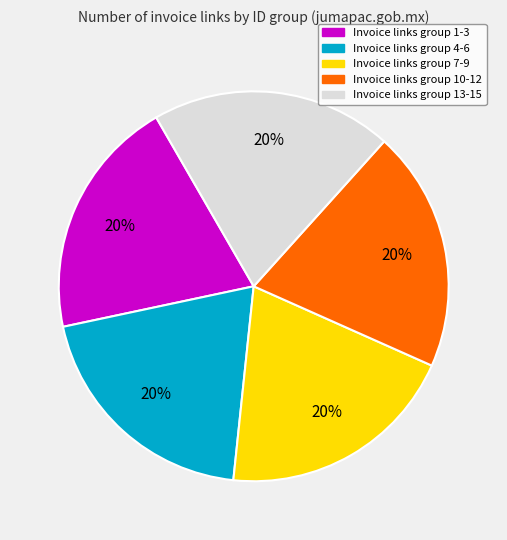

To the nearest percent, what percentage of the pie is Invoice links group 13-15?

20%